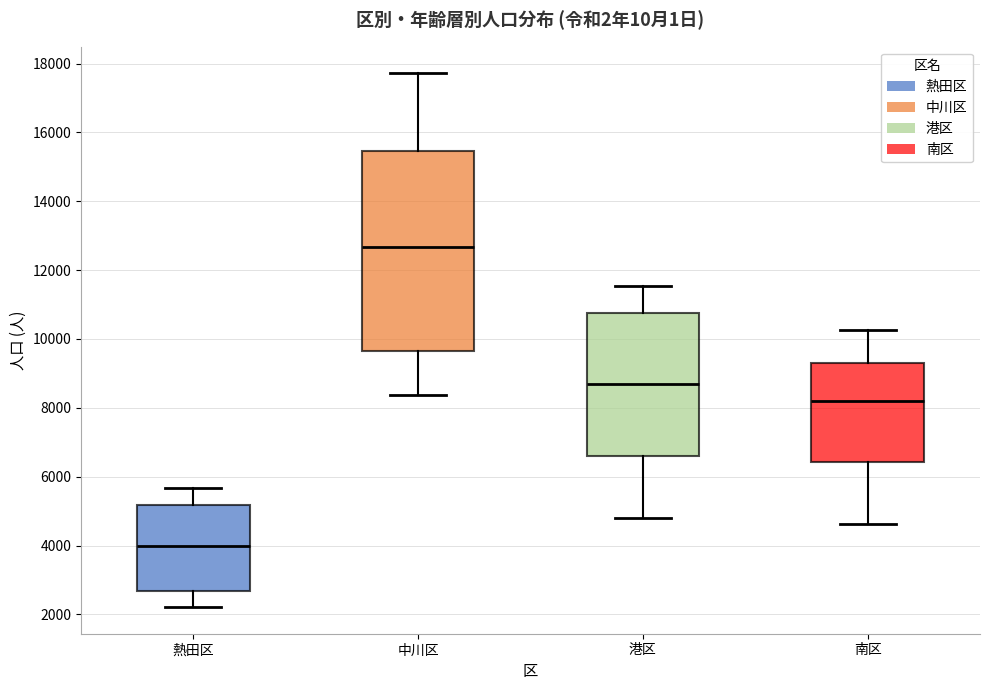

Where is the upper edge of the box for 南区 on the y-axis? The values are not printed on the chart, so give them approximately, as read against the axis.

9400